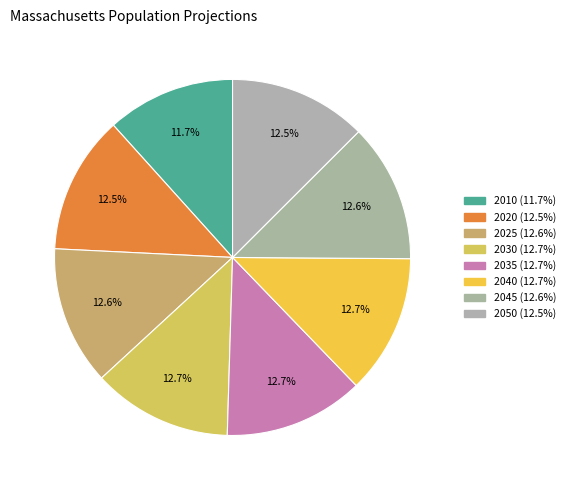

Does 2035 represent more than half of the total?

No